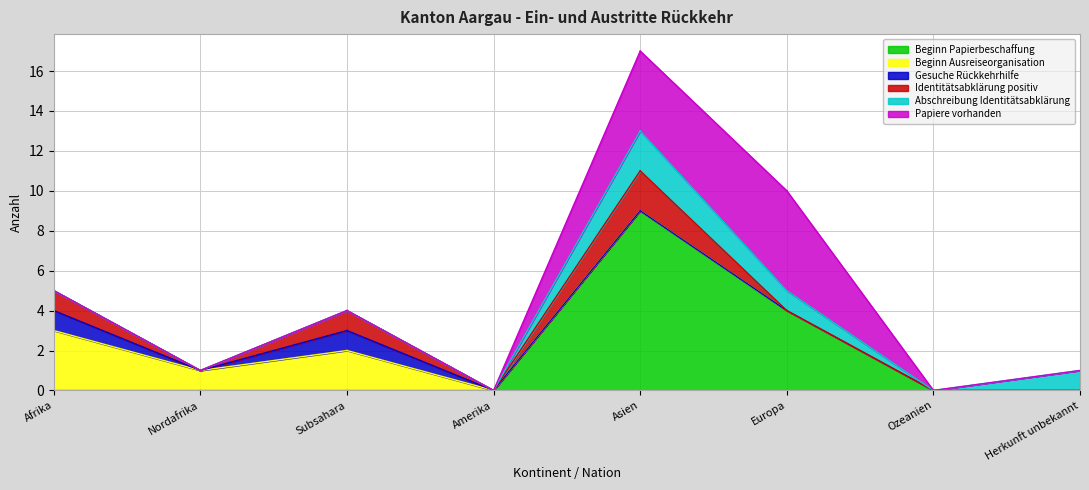

What position from the right is Amerika?

5